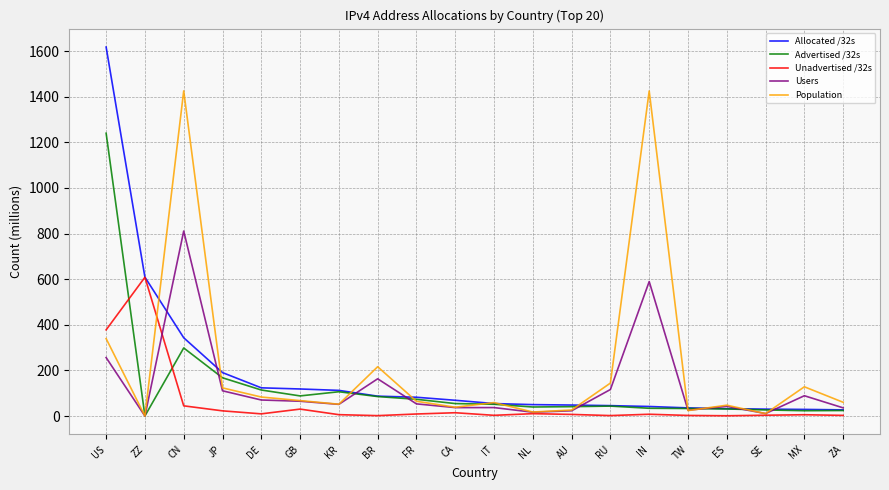

At which label does Unadvertised /32s first exceed 7?

US